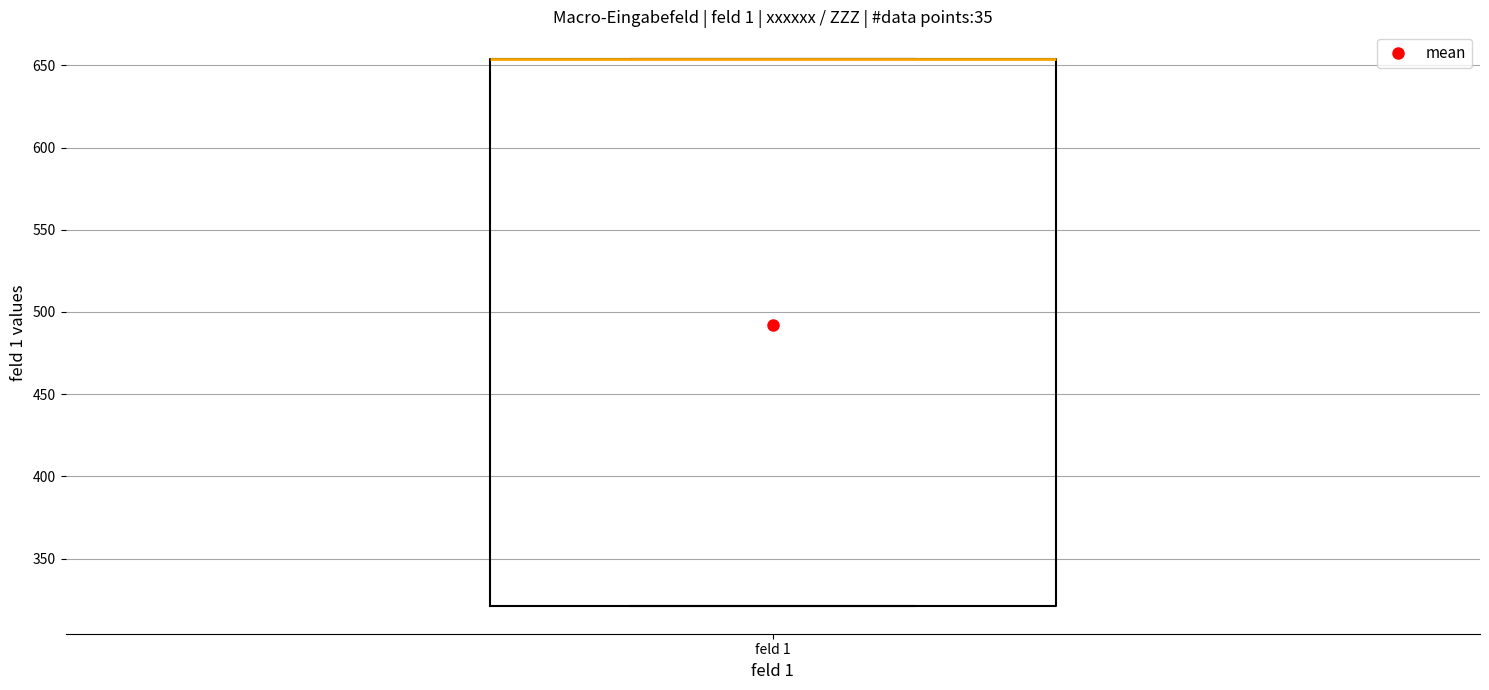

Where is the lower edge of the box for feld 1 on the y-axis? The values are not printed on the chart, so give them approximately, as read against the axis.

320